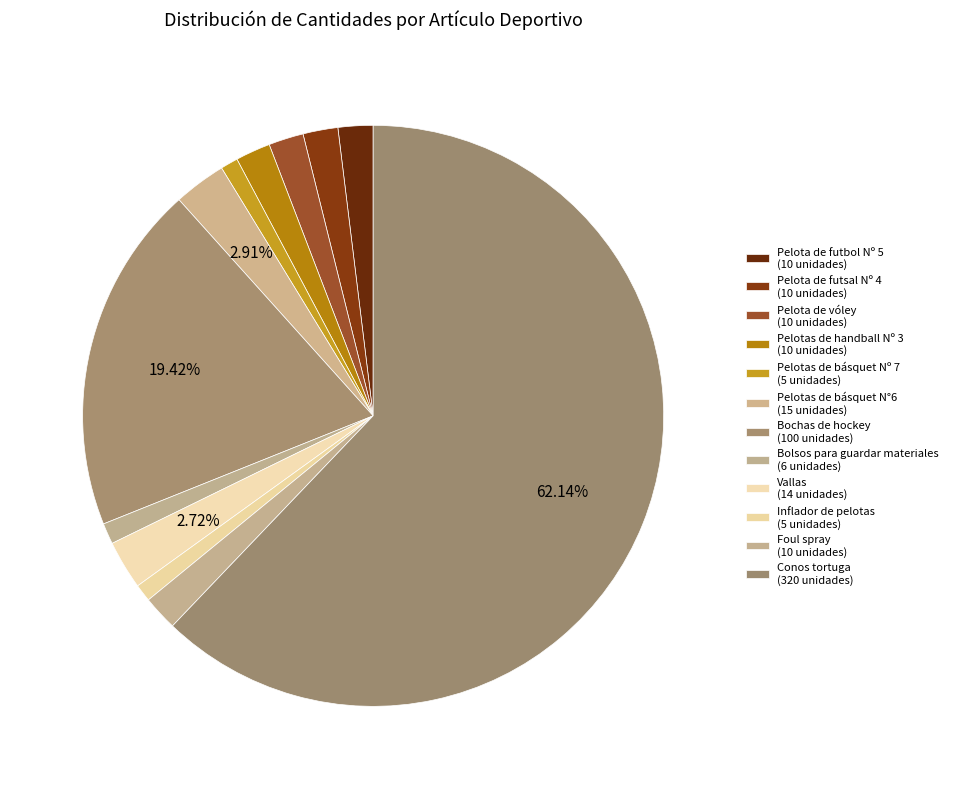

Is it true that Vallas is 3% of the pie?

True